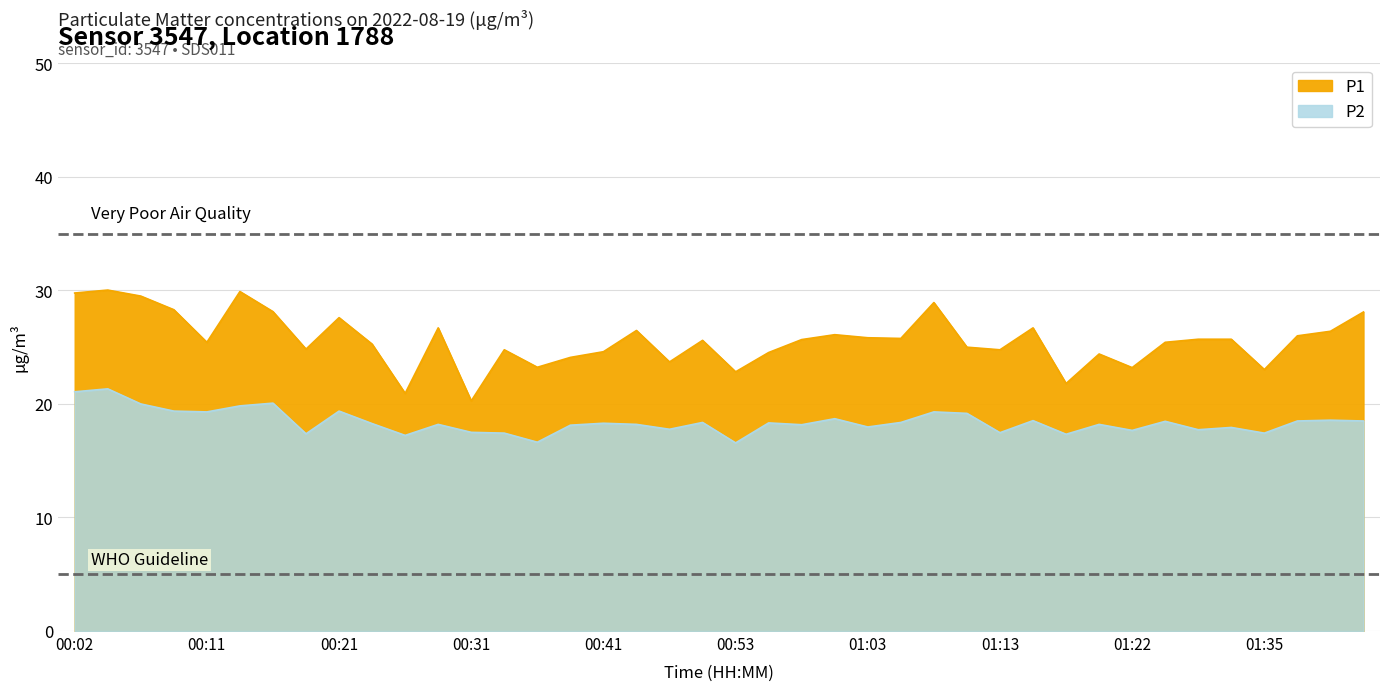

Reading right to left, transcribe all the data shown in this chart.

P1: 28.1	26.4	26.0	23.0	25.7	25.7	25.4	23.2	24.4	21.8	26.7	24.8	25.0	28.9	25.8	25.8	26.1	25.7	24.5	22.8	25.6	23.7	26.5	24.6	24.1	23.2	24.8	20.3	26.7	20.9	25.3	27.6	24.8	28.1	29.9	25.4	28.3	29.5	30.0	29.8
P2: 18.5	18.6	18.5	17.4	17.9	17.7	18.5	17.7	18.2	17.3	18.5	17.5	19.2	19.3	18.4	18.0	18.7	18.2	18.3	16.6	18.4	17.8	18.2	18.3	18.1	16.6	17.4	17.5	18.2	17.2	18.3	19.4	17.4	20.1	19.8	19.3	19.4	20.0	21.3	21.1